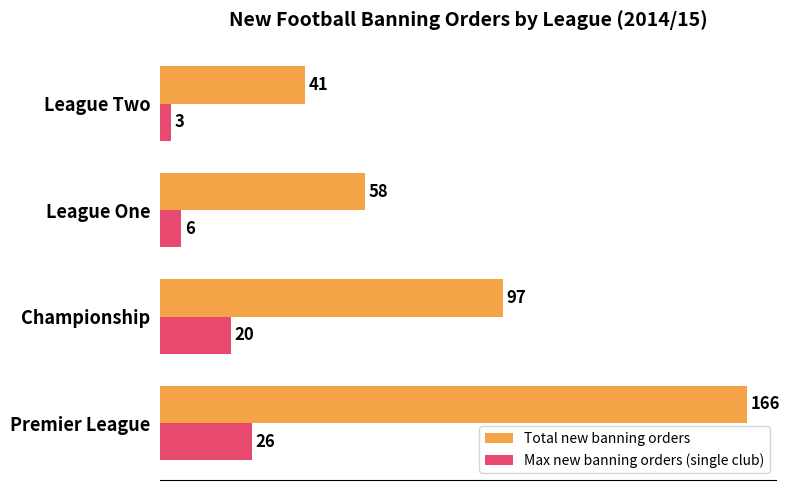

How many distinct data groups are displayed?

2